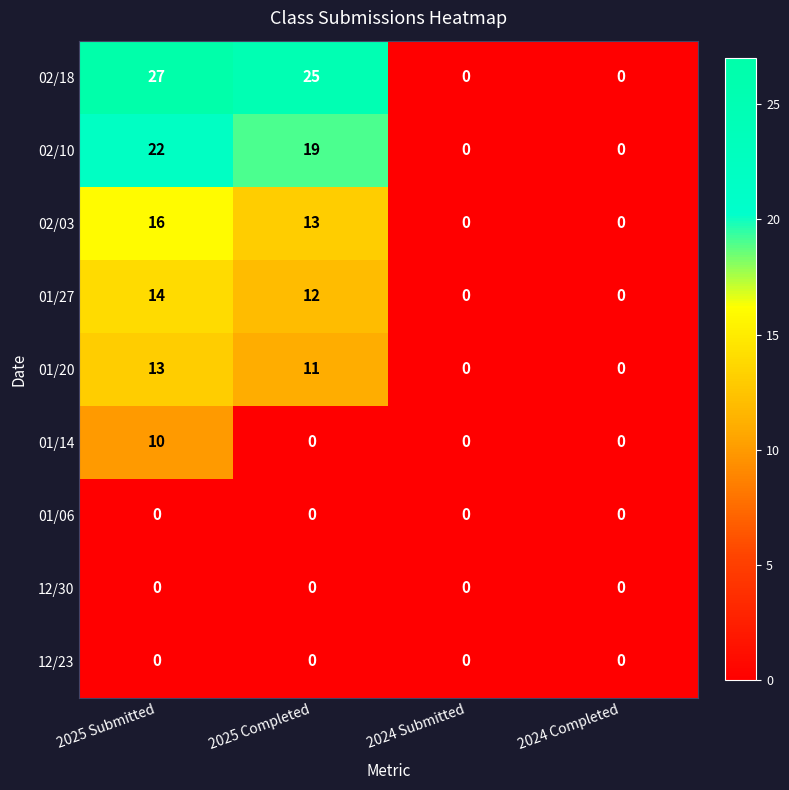

What is the difference between the 01/20 values at 2024 Completed and 2025 Submitted?

13